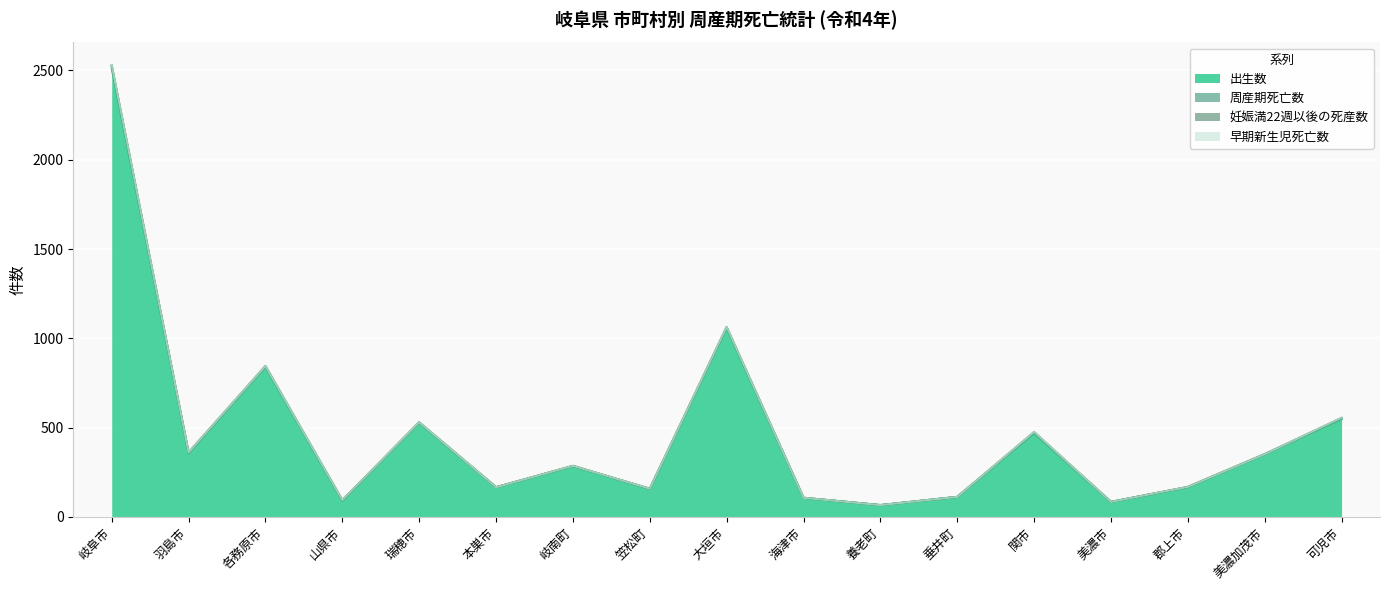

Where is the first local maximum for 早期新生児死亡数?

山県市